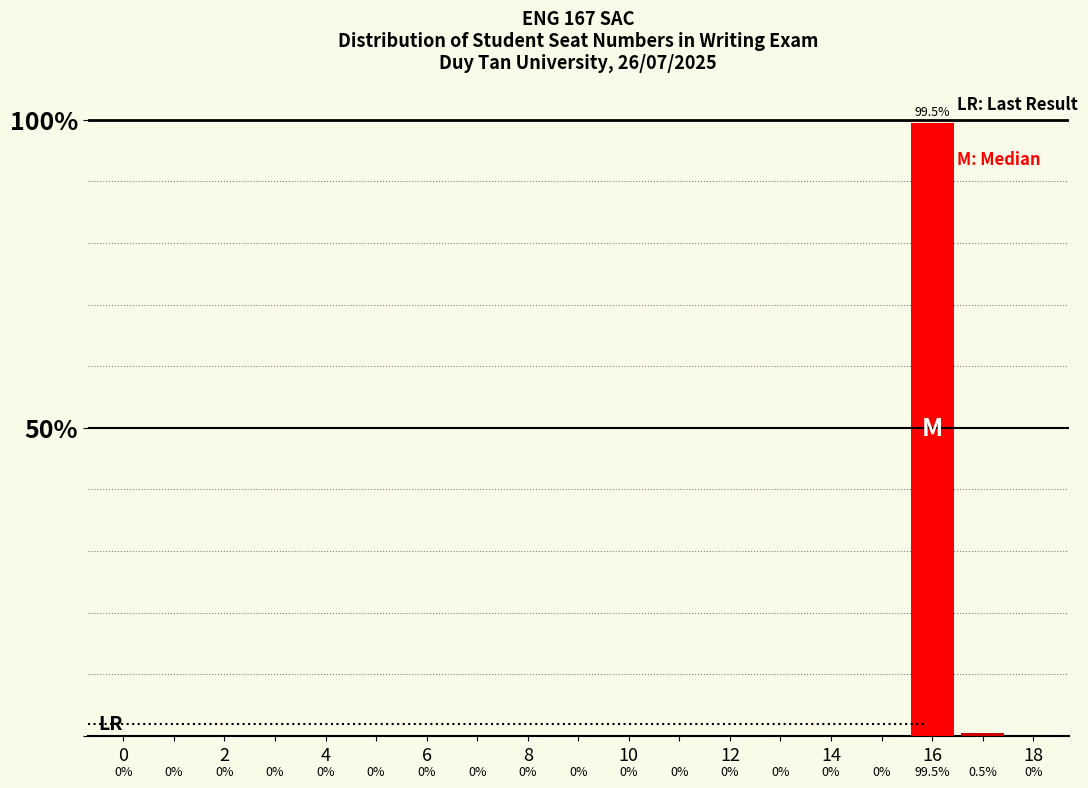

Are the bars horizontal?

No